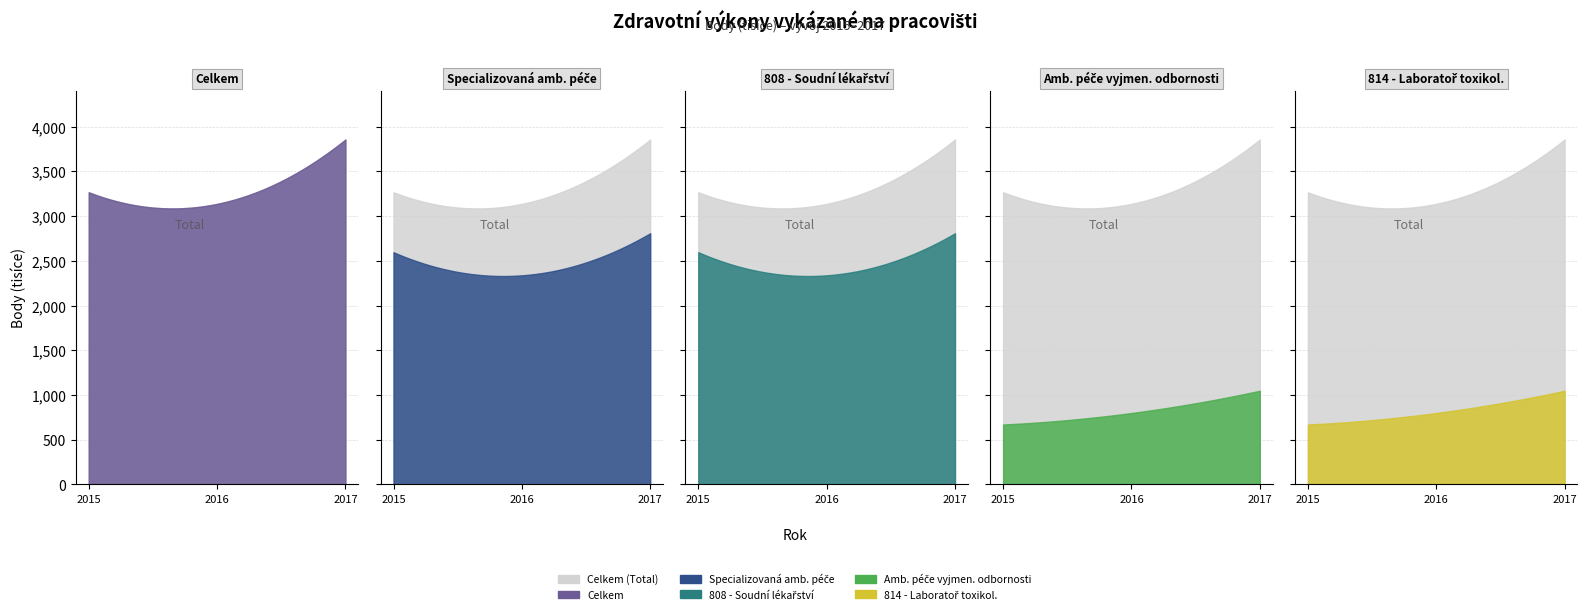

At 2016, list the series in order from smallest to largest.

Ambulantní péče ve vyjmenovaných odbornostech, 814 - Laboratoř toxikologická, Specializovaná ambulantní péče, 808 - Pracoviště soudního lékařství, Celkem